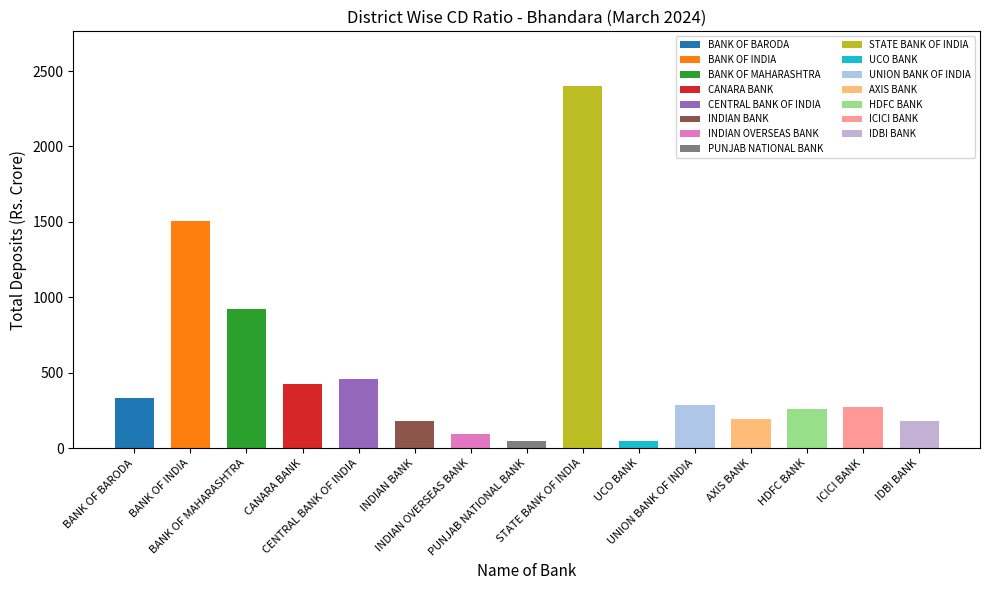

Rank the categories by value from highest to lowest.

STATE BANK OF INDIA, BANK OF INDIA, BANK OF MAHARASHTRA, CENTRAL BANK OF INDIA, CANARA BANK, BANK OF BARODA, UNION BANK OF INDIA, ICICI BANK, HDFC BANK, AXIS BANK, INDIAN BANK, IDBI BANK, INDIAN OVERSEAS BANK, UCO BANK, PUNJAB NATIONAL BANK